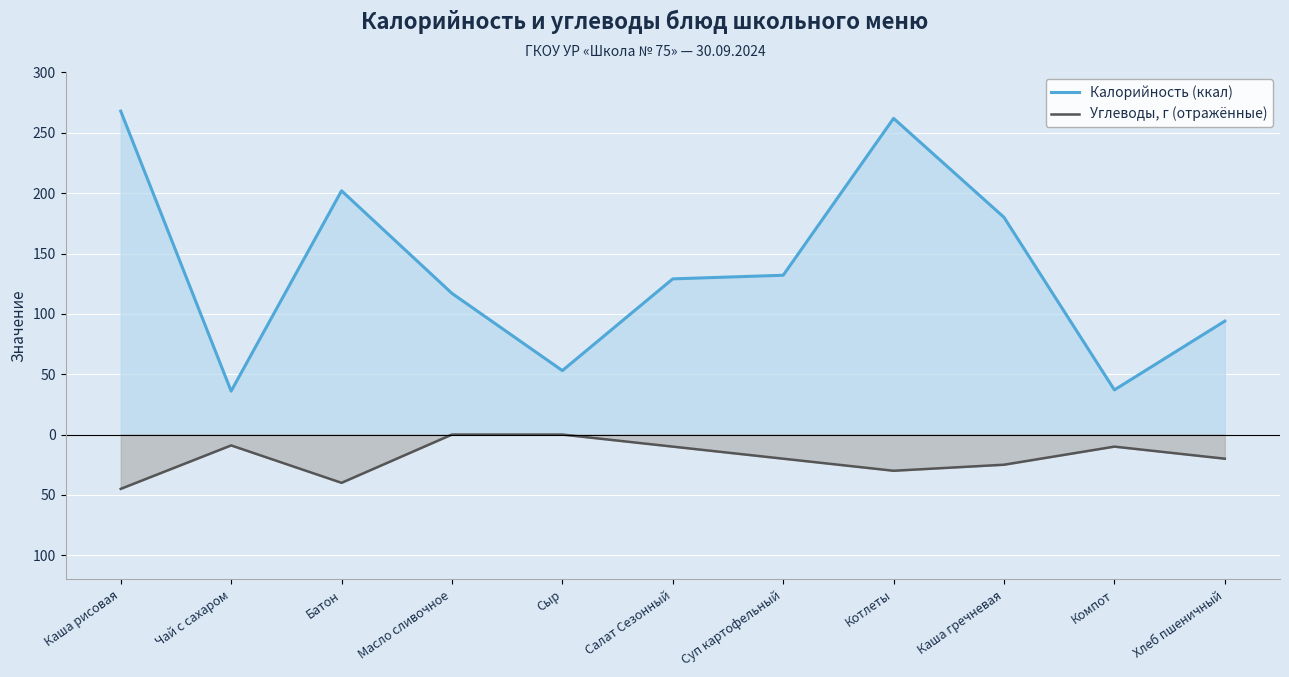

Does the chart display data point markers on the line(s)?

No